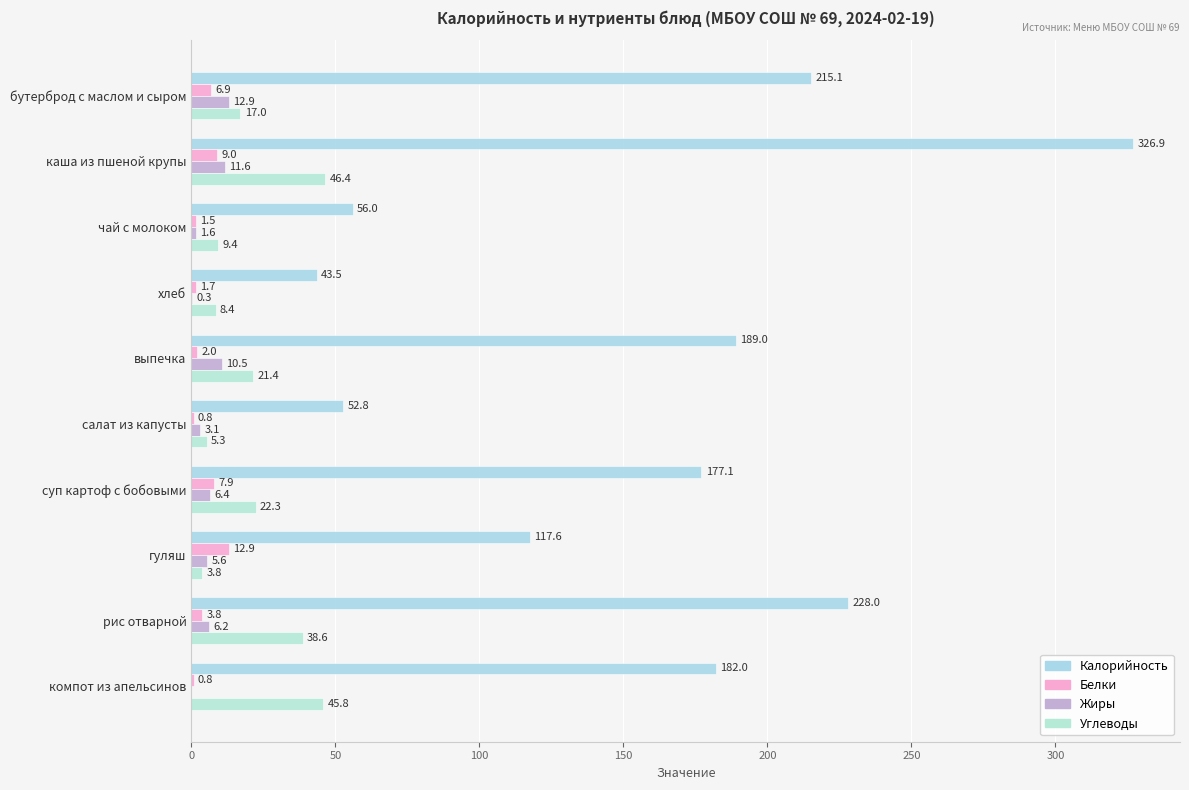

What is the maximum value shown in the chart?

326.9